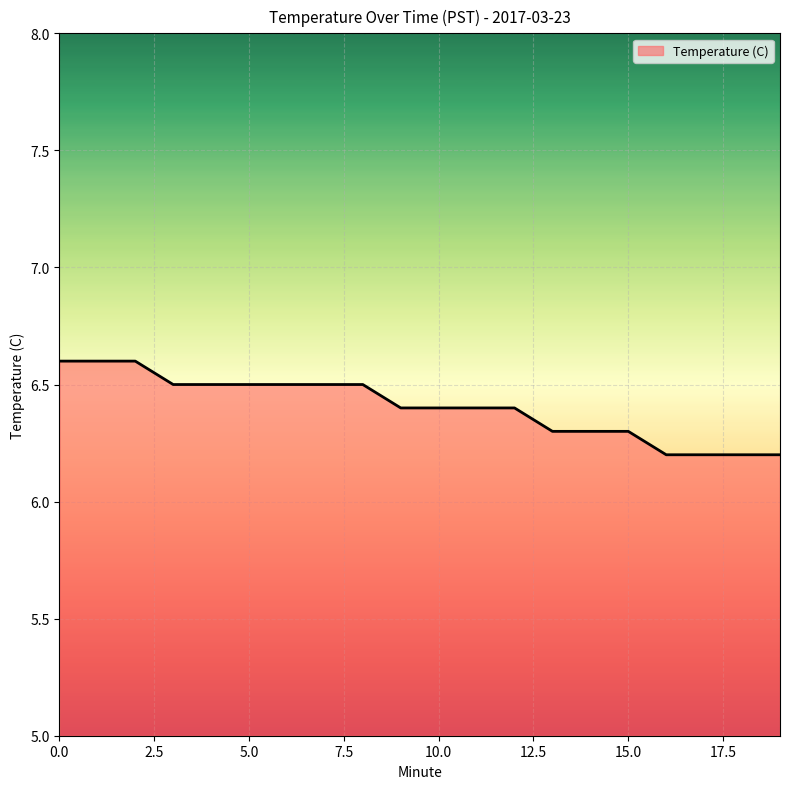

What is the minimum value shown in the chart?

6.2